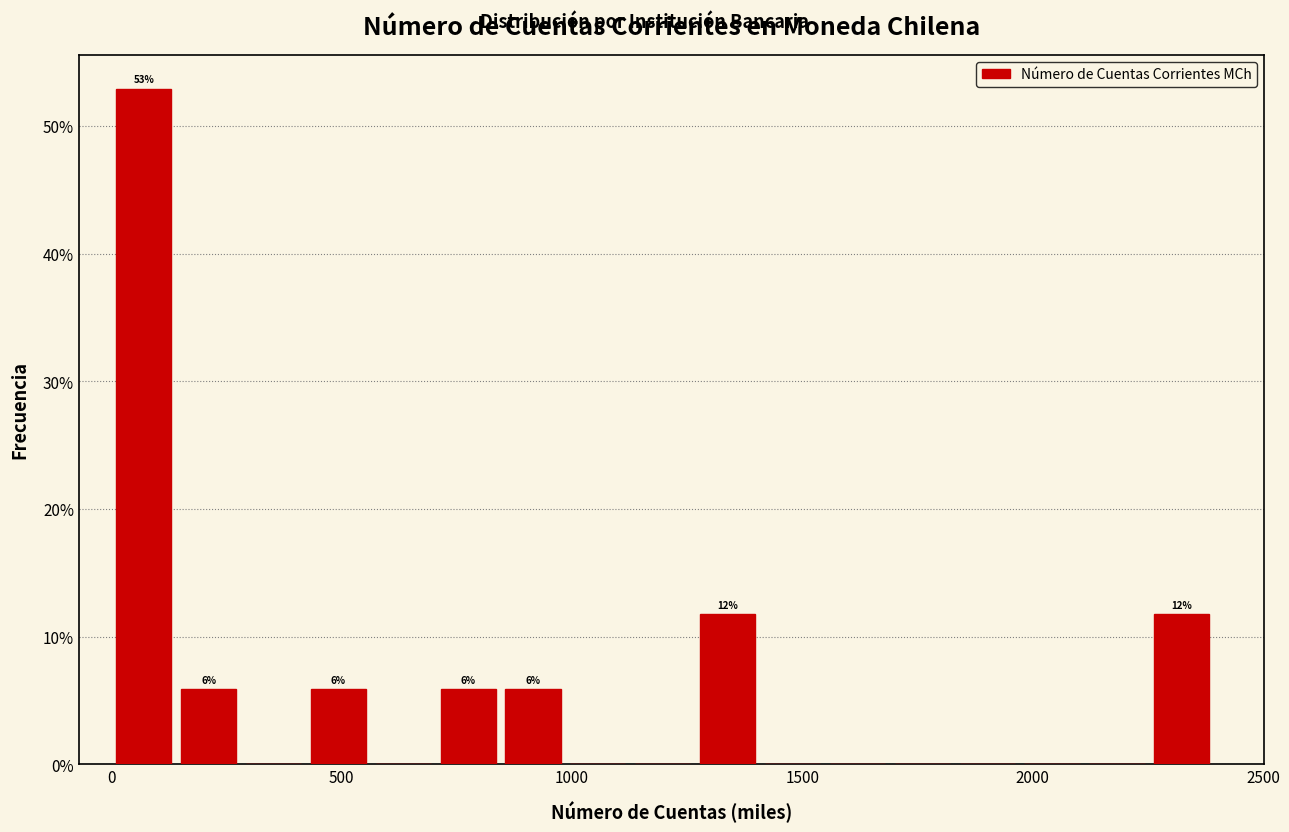

Read against the x-axis, roughly where is the centre of the tallest bar?

50